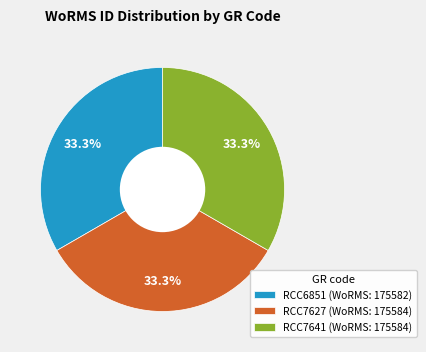

To the nearest percent, what portion does RCC7627 represent?

33%